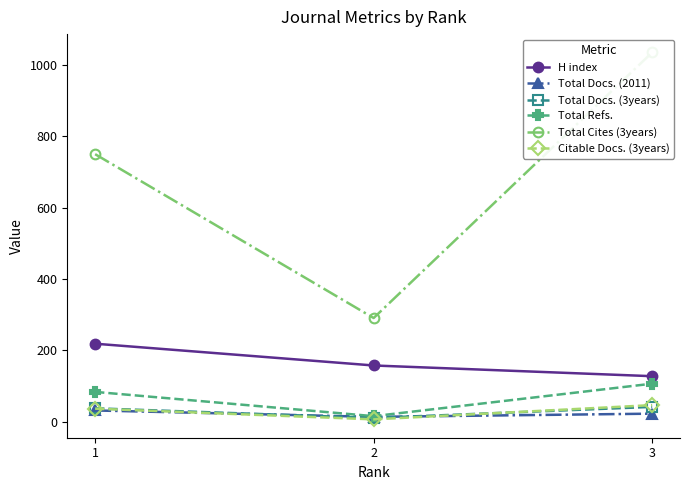

At how many categories does at least one series exceed 208?

3